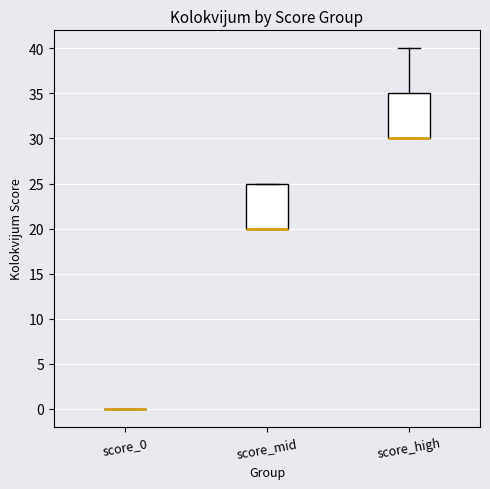

Reading left to right, transcribe this box plot: for each box, give where its median line is, the range the box spans, and where its two whiskers end, as read against the y-axis. The values are not printed on the chart, so give them approximately, as read against the axis.

score_0: box collapsed to a line at 0, whiskers 0 to 0
score_mid: median 20 (drawn on the box's lower edge), box 20 to 25, whiskers 20 to 25
score_high: median 30 (drawn on the box's lower edge), box 30 to 35, whiskers 30 to 40